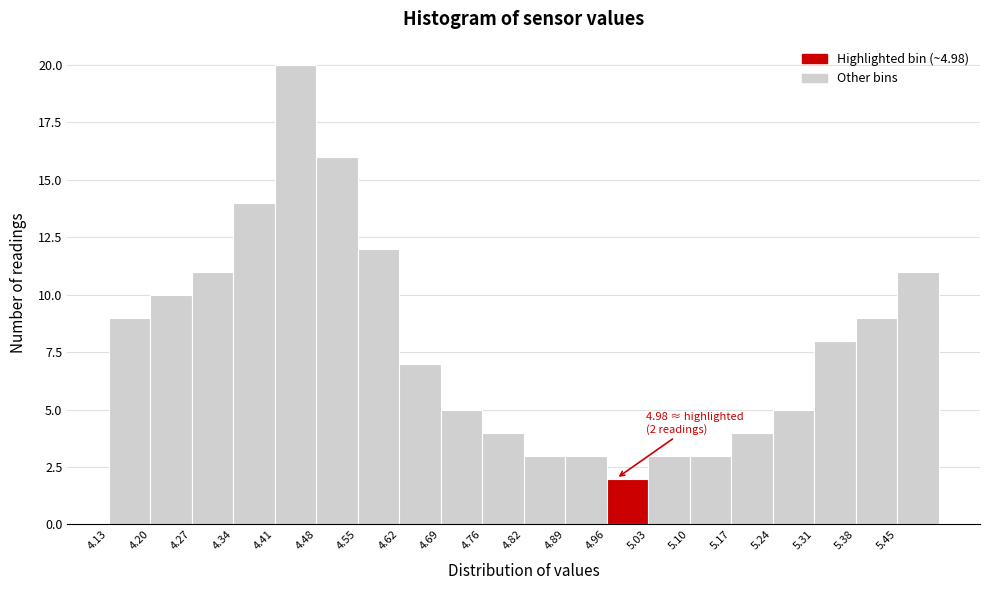

Over which range of the x-axis is the bar tallest?

4.41 to 4.48